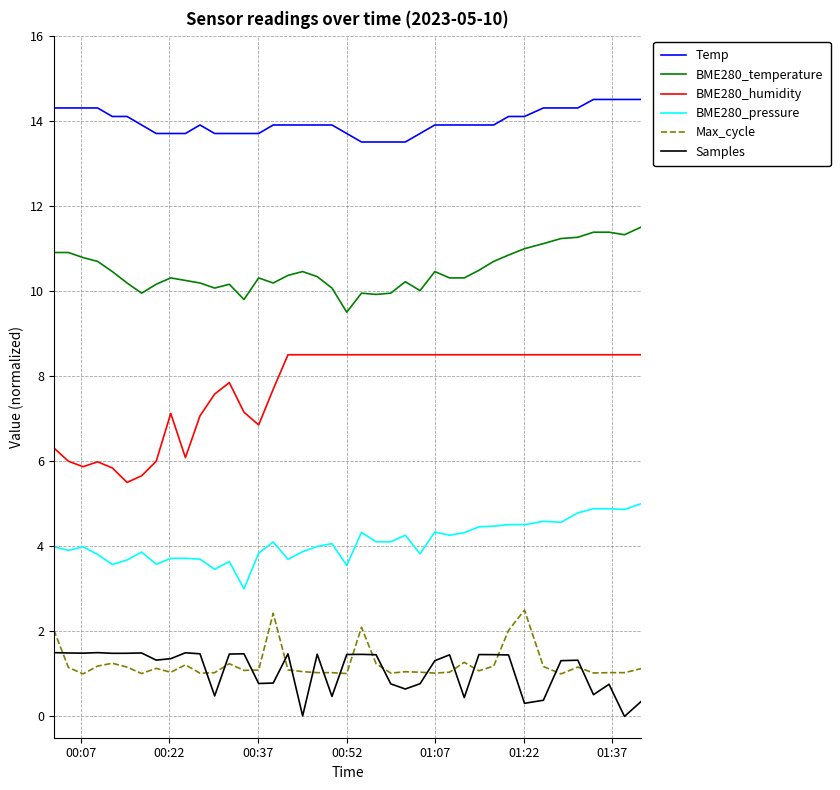

Which series has the largest range (max minus min)?

BME280_humidity